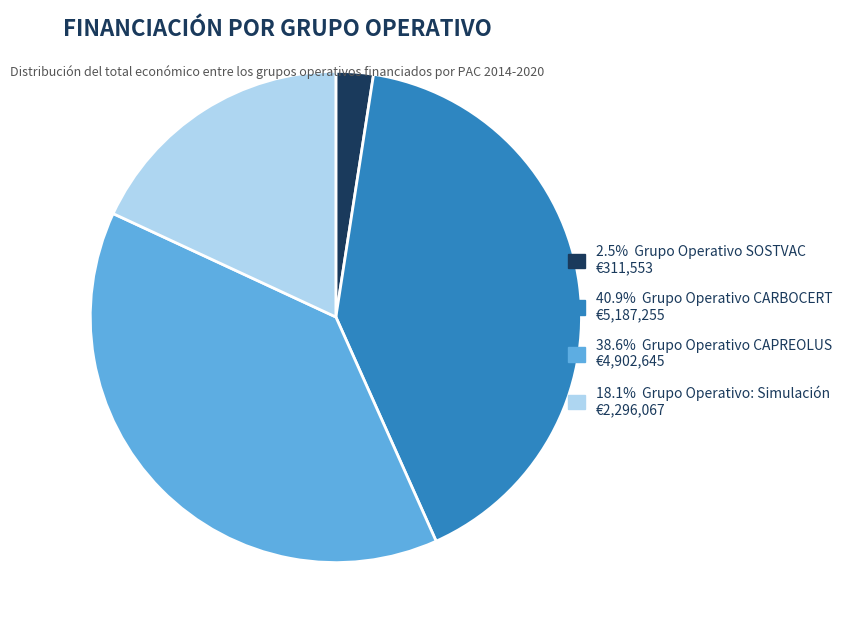

Does 2.5% Grupo Operativo SOSTVAC €311,553 represent more than half of the total?

No